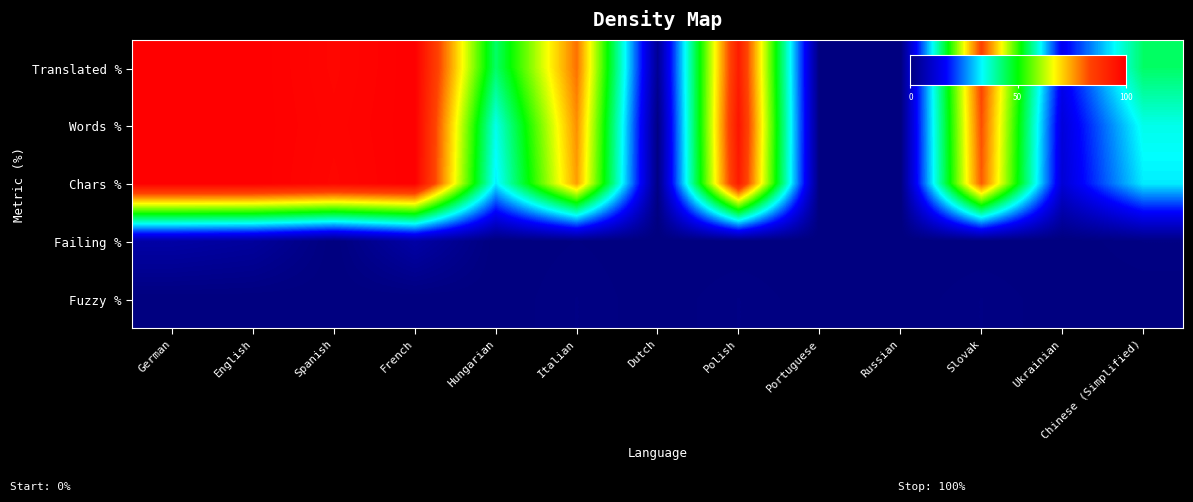

Reading left to right, extract all data points from this chart.

German: translated_percent=100.0	translated_words_percent=100.0	translated_chars_percent=100.0	failing_percent=5.2	fuzzy_percent=0.0
English: translated_percent=100.0	translated_words_percent=100.0	translated_chars_percent=100.0	failing_percent=4.0	fuzzy_percent=0.0
Spanish: translated_percent=98.3	translated_words_percent=98.6	translated_chars_percent=98.3	failing_percent=0.0	fuzzy_percent=0.0
French: translated_percent=100.0	translated_words_percent=100.0	translated_chars_percent=100.0	failing_percent=5.2	fuzzy_percent=0.0
Hungarian: translated_percent=43.4	translated_words_percent=34.7	translated_chars_percent=32.3	failing_percent=0.0	fuzzy_percent=0.0
Italian: translated_percent=79.2	translated_words_percent=76.5	translated_chars_percent=75.2	failing_percent=0.4	fuzzy_percent=0.8
Dutch: translated_percent=2.8	translated_words_percent=0.8	translated_chars_percent=0.7	failing_percent=0.0	fuzzy_percent=0.0
Polish: translated_percent=93.0	translated_words_percent=94.9	translated_chars_percent=93.3	failing_percent=0.0	fuzzy_percent=0.8
Portuguese: translated_percent=0.0	translated_words_percent=0.0	translated_chars_percent=0.0	failing_percent=0.0	fuzzy_percent=0.0
Russian: translated_percent=0.0	translated_words_percent=0.0	translated_chars_percent=0.0	failing_percent=0.0	fuzzy_percent=0.0
Slovak: translated_percent=84.1	translated_words_percent=82.4	translated_chars_percent=81.3	failing_percent=0.0	fuzzy_percent=0.8
Ukrainian: translated_percent=15.0	translated_words_percent=12.1	translated_chars_percent=11.4	failing_percent=0.0	fuzzy_percent=0.0
Chinese (Simplified): translated_percent=43.4	translated_words_percent=34.7	translated_chars_percent=32.3	failing_percent=0.8	fuzzy_percent=0.0